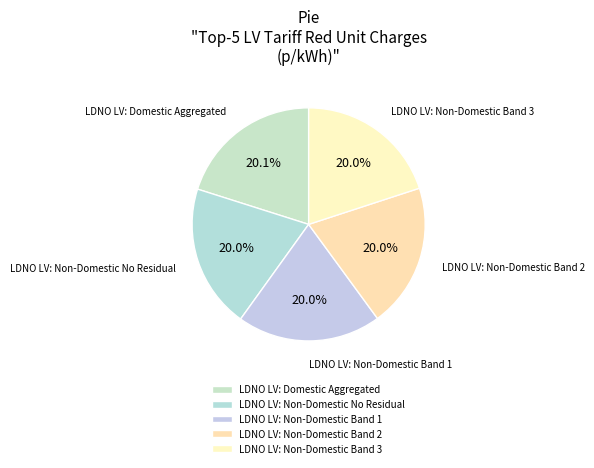

How many segments does this pie chart have?

5